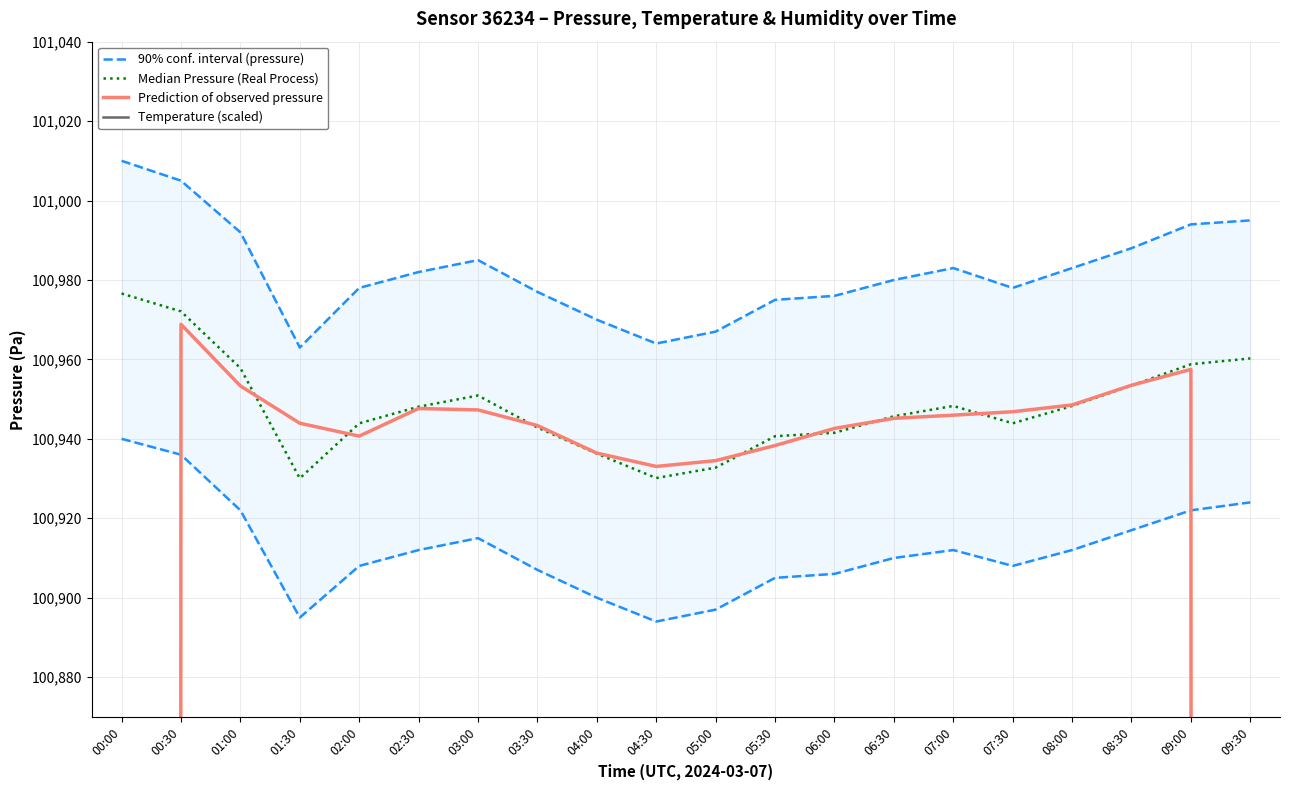

The Prediction of observed pressure series shows 100947.6 at 02:30. True or false?

True